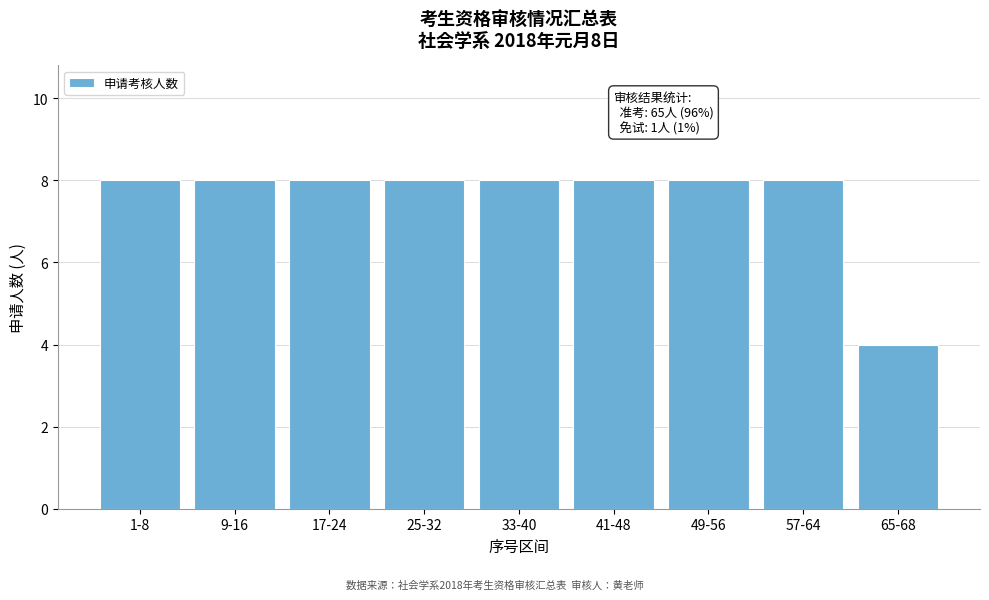

Reading left to right, list all the values displayed in this chart.

8	8	8	8	8	8	8	8	4